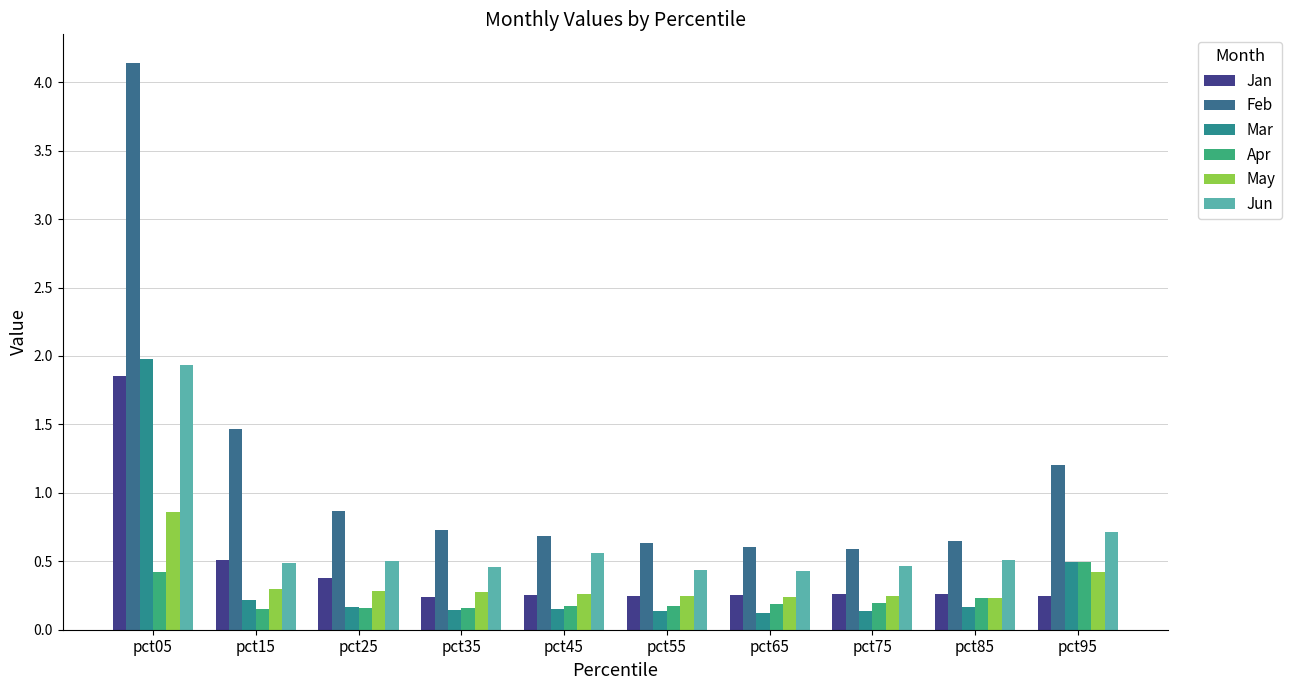

Which category has the highest value across all series?

pct05